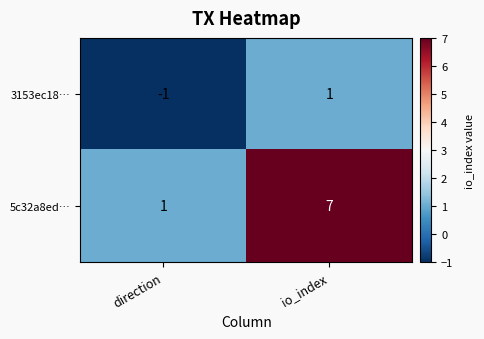

Which category has the lowest value across all series?

direction